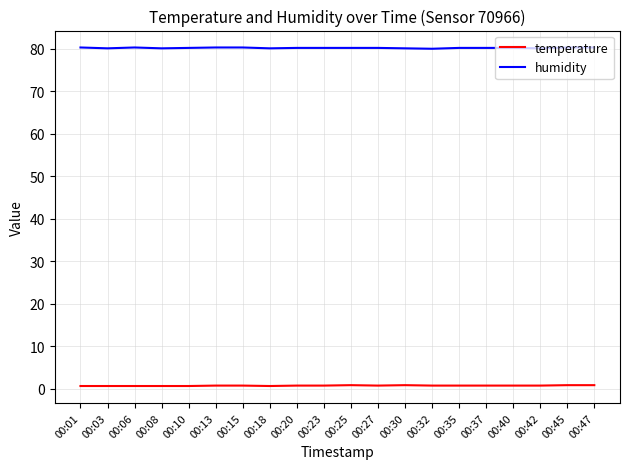

The humidity series shows 53.8 at 00:35. True or false?

False